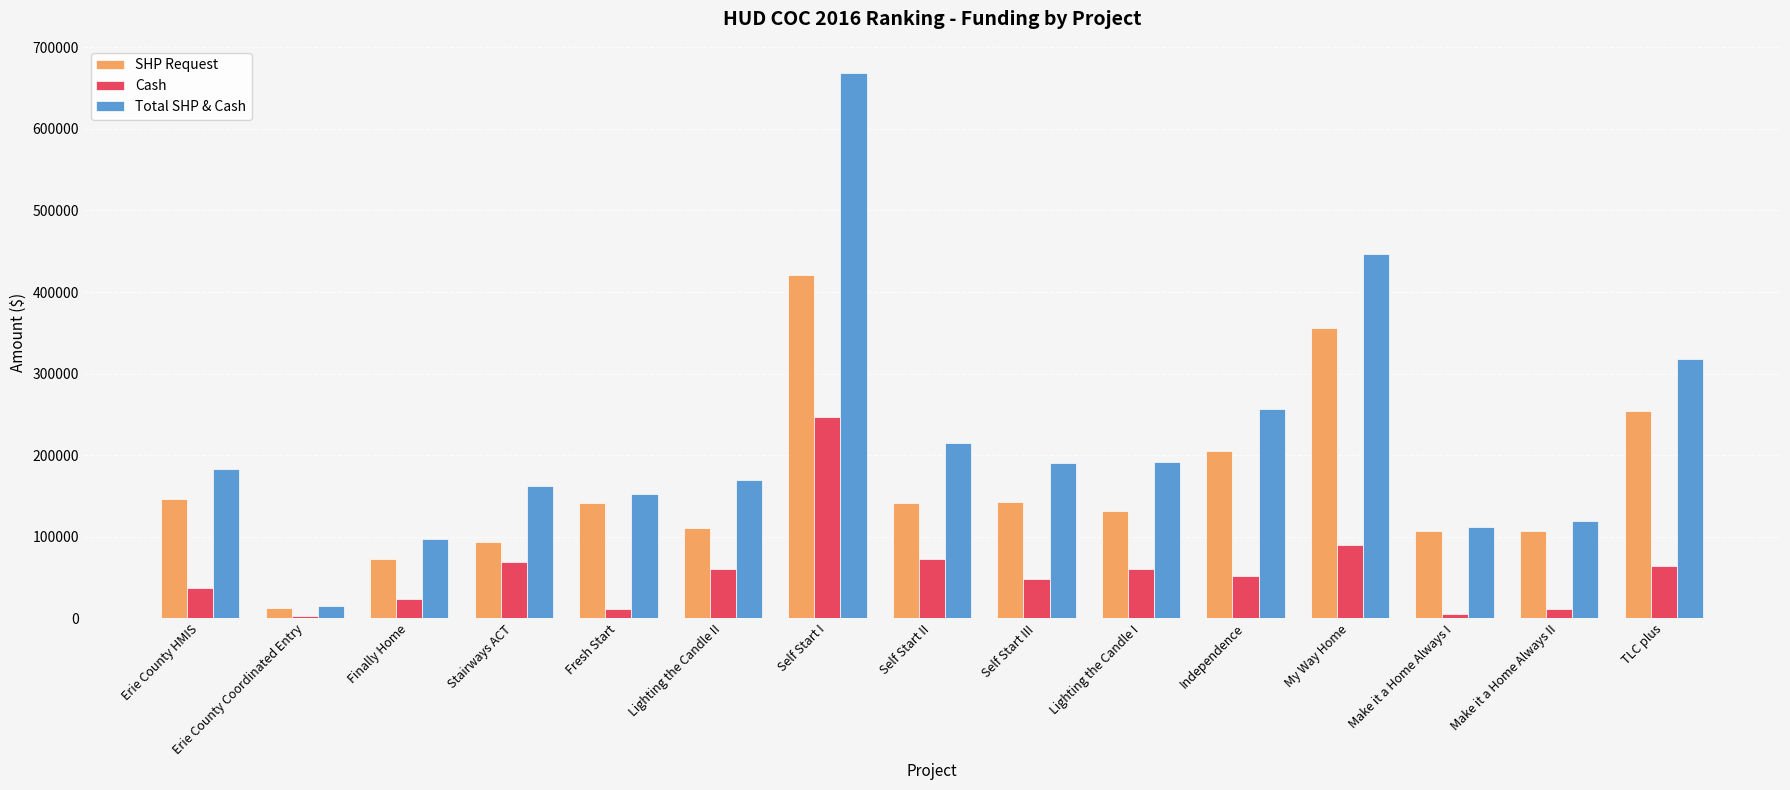

What is the greatest value displayed?

668448